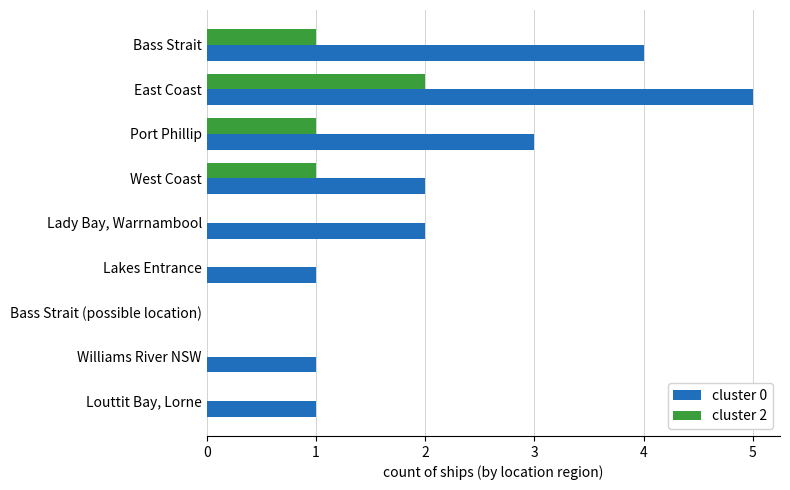

Which series has the largest total across all categories?

cluster 0